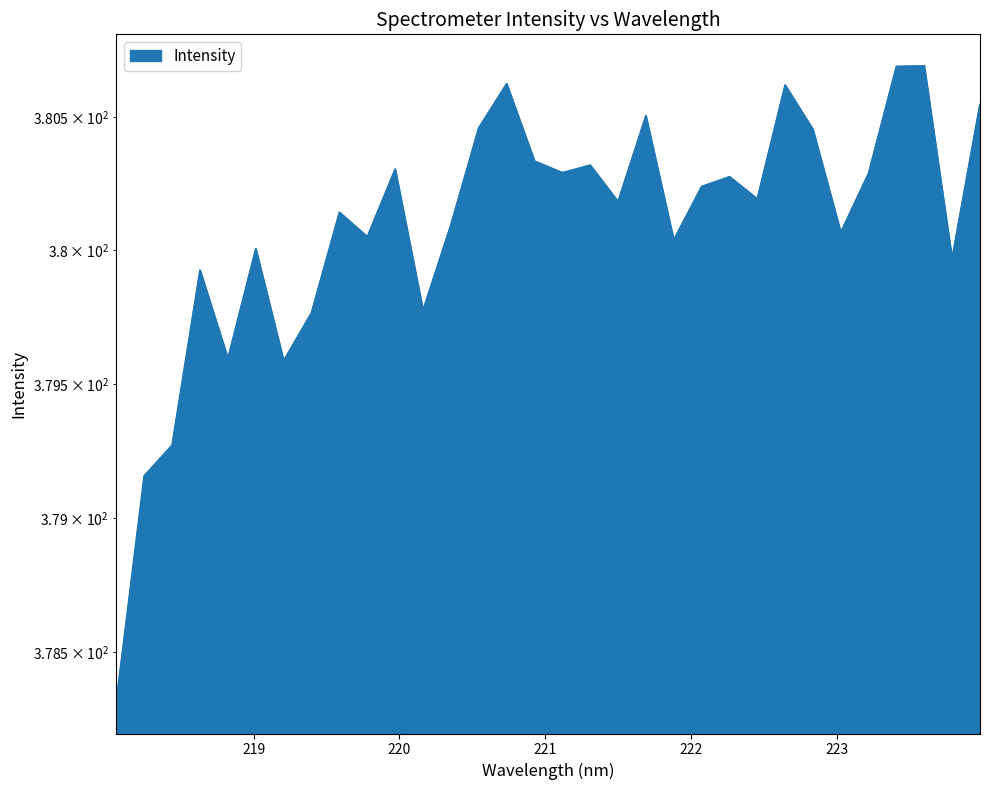

Where is the data nearest to the value 379?

218.2508